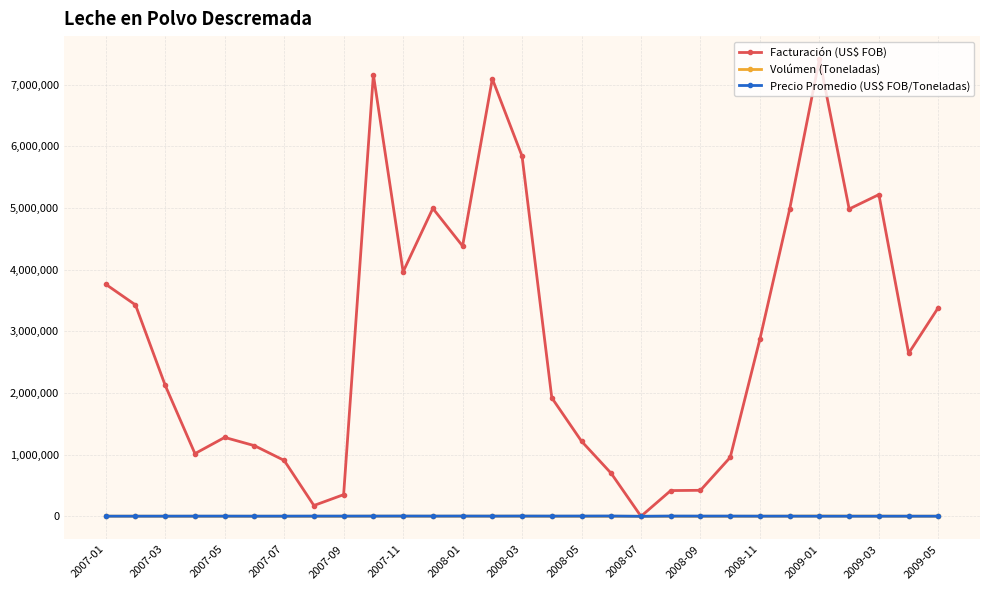

Is this an area chart (filled region under the line)?

No